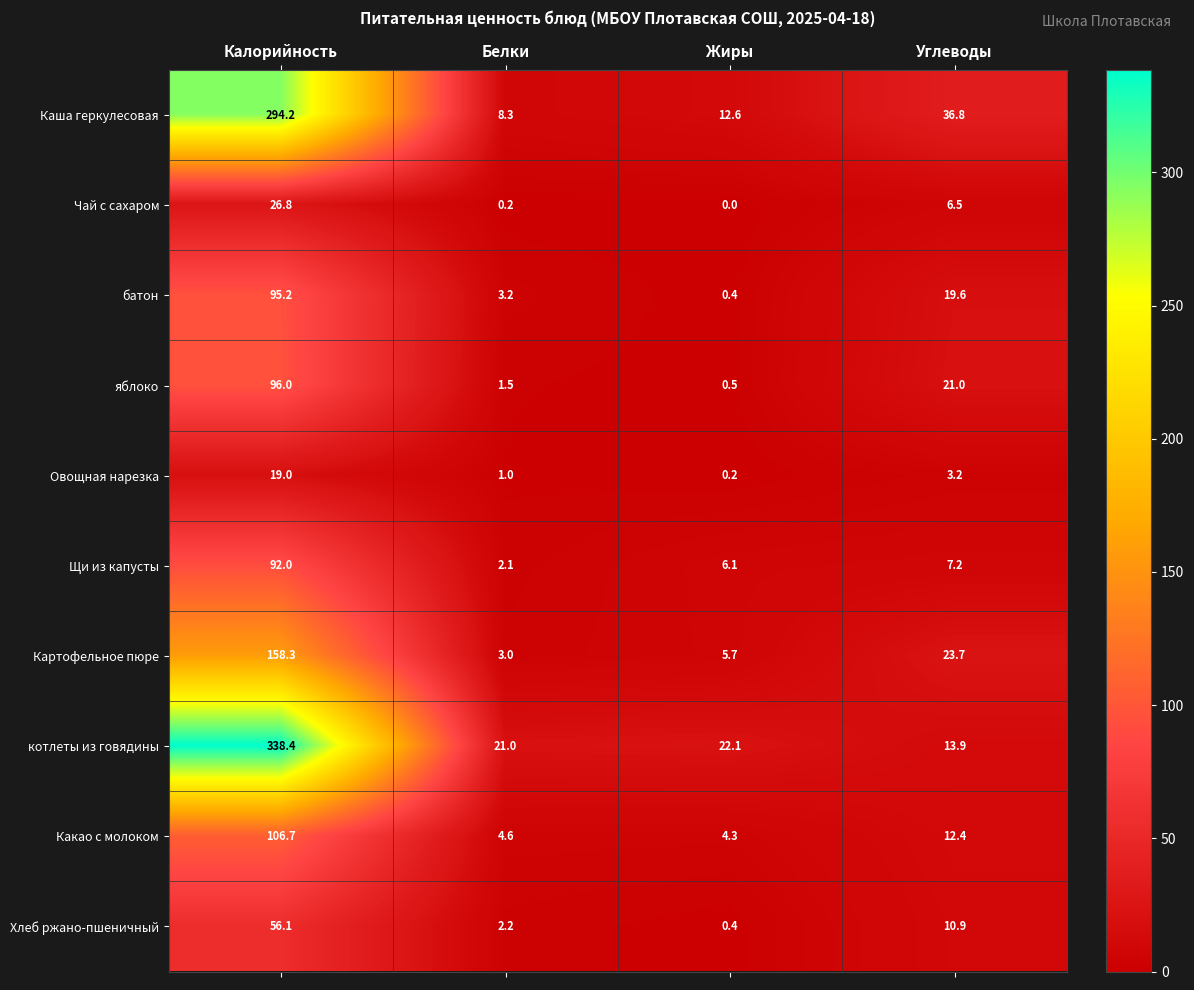

At which category does the chart reach its minimum across all series?

Жиры